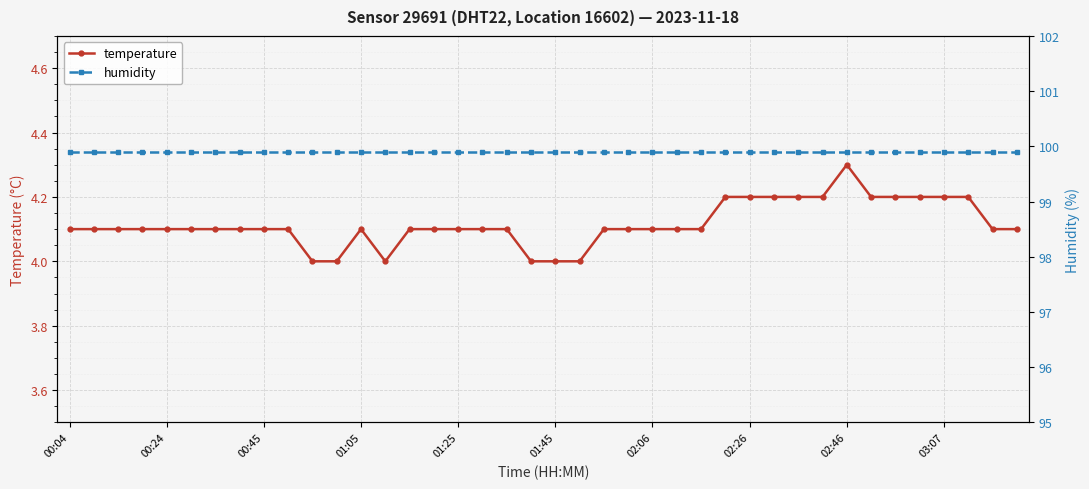

How many lines are shown in the chart?

2